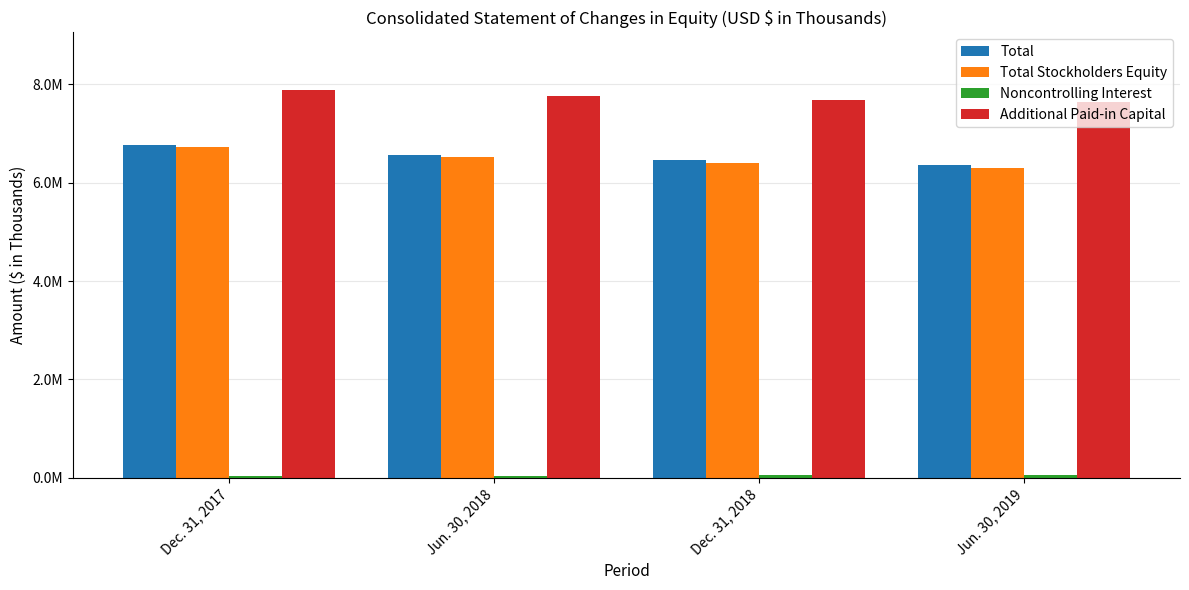

What is the greatest value displayed?

7873104